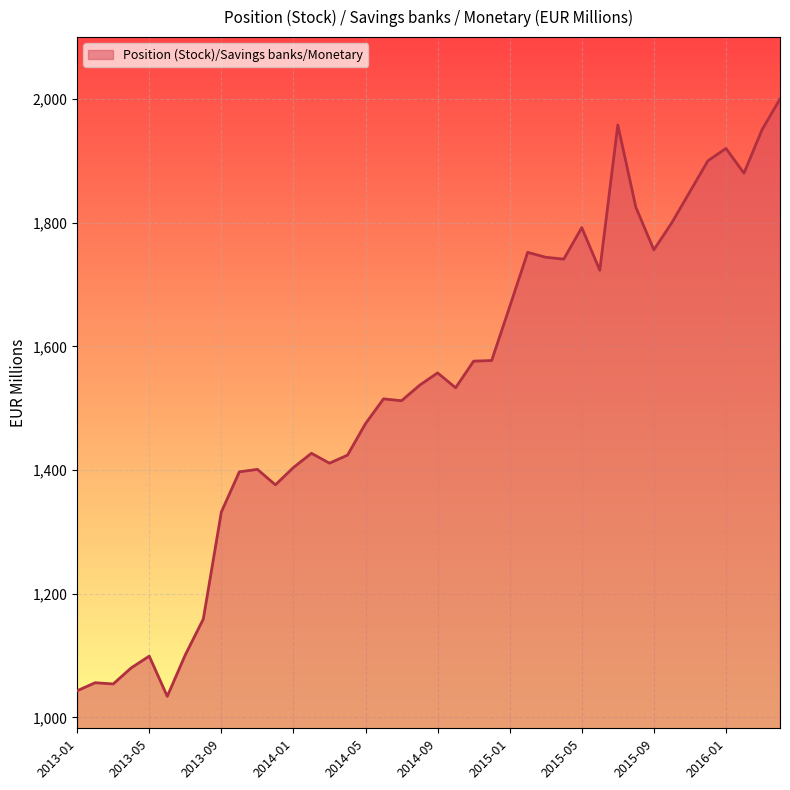

Does the chart have visible grid lines?

Yes